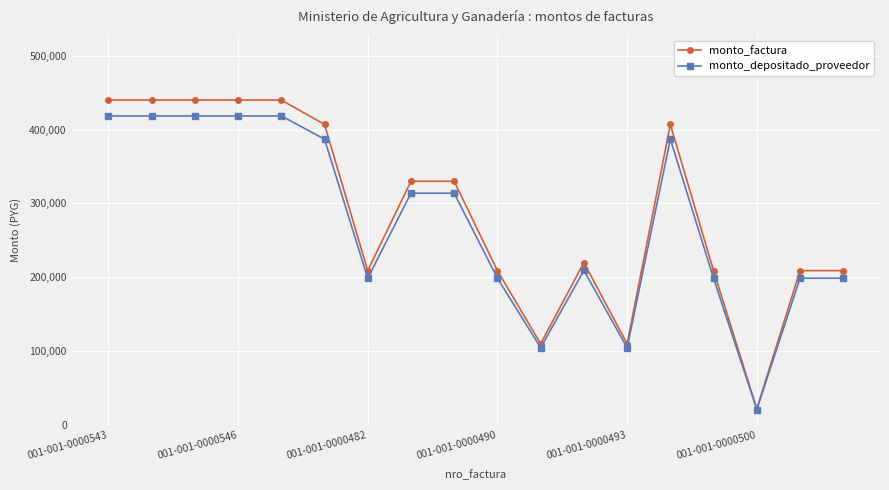

List the series in order of their peak value, lowest first.

monto_depositado_proveedor, monto_factura